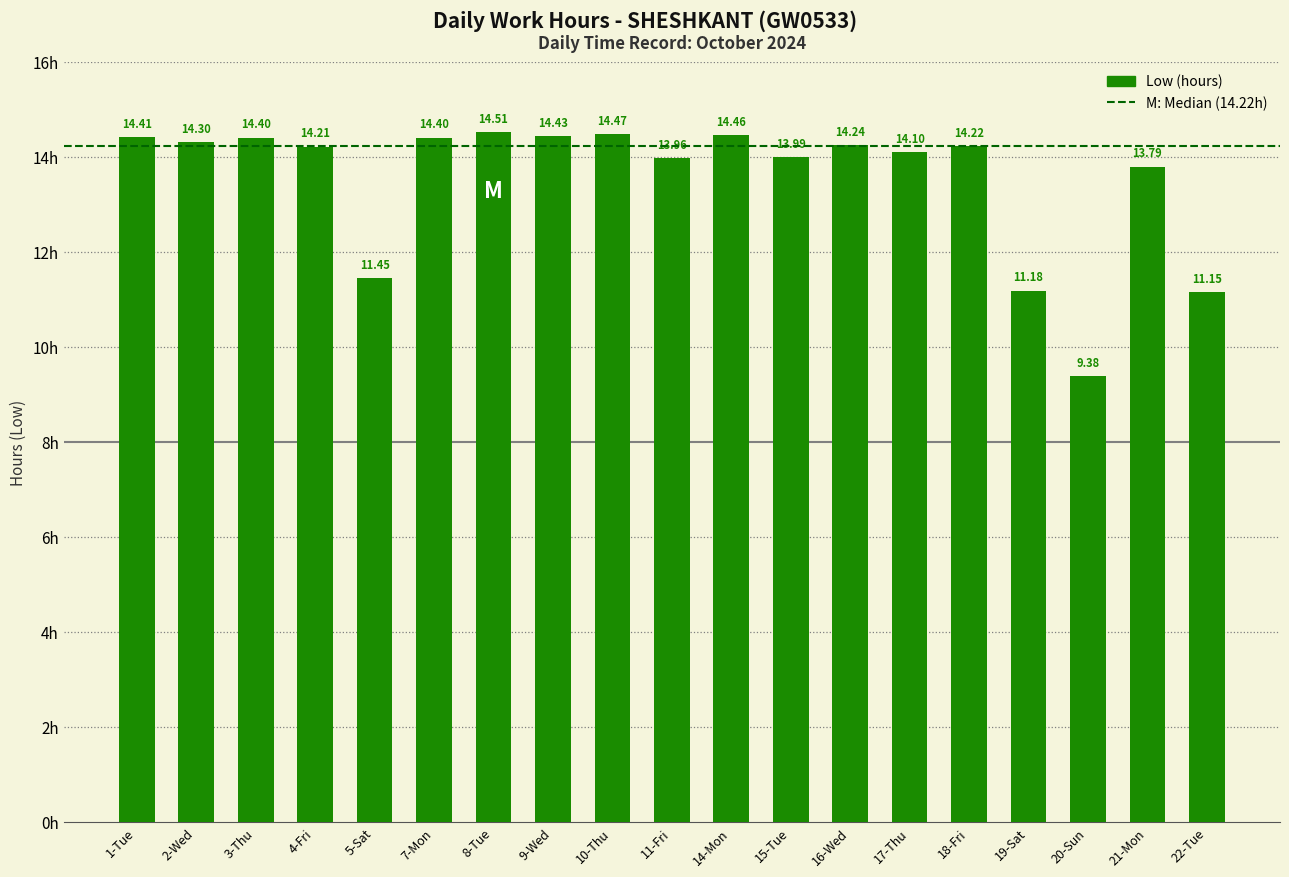

What is the difference between the second highest and second lowest values?

3.3